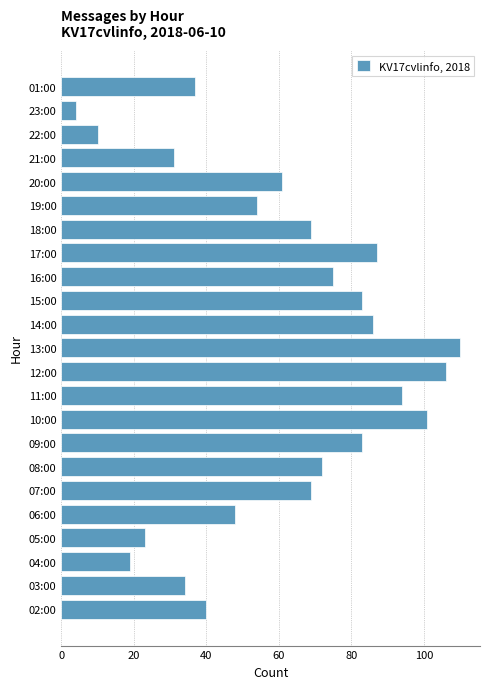

True or false: the data shows 25 at 08:00.

False